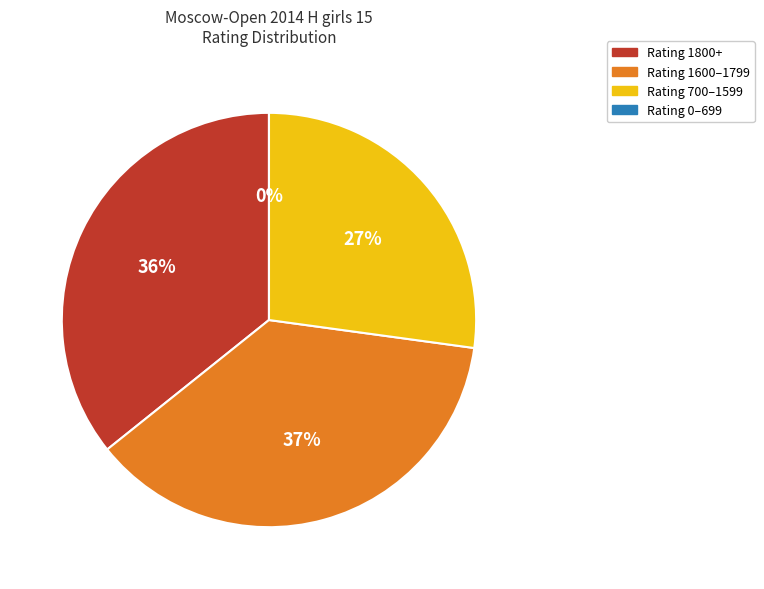

The Todua Anastasia slice represents 16% of the pie. True or false?

False